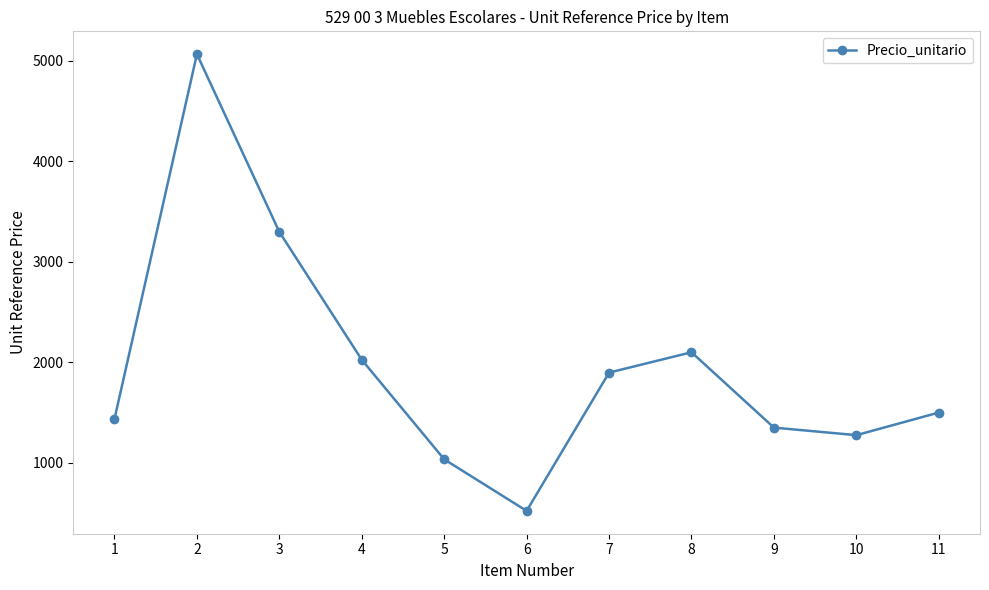

Reading right to left, list all the values displayed in this chart.

11=1500.0	10=1275.0	9=1350.0	8=2100.0	7=1897.5	6=521.4	5=1034.5	4=2025.0	3=3297.4	2=5066.4	1=1436.9